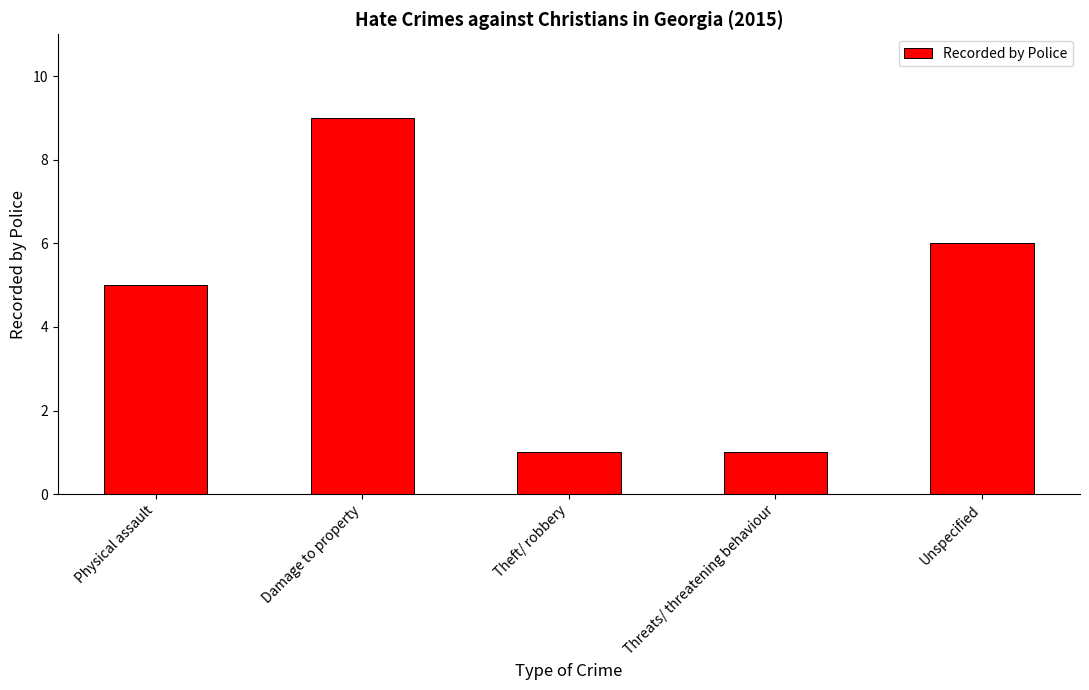

The chart shows a value of 1 at Threats/ threatening behaviour. True or false?

True